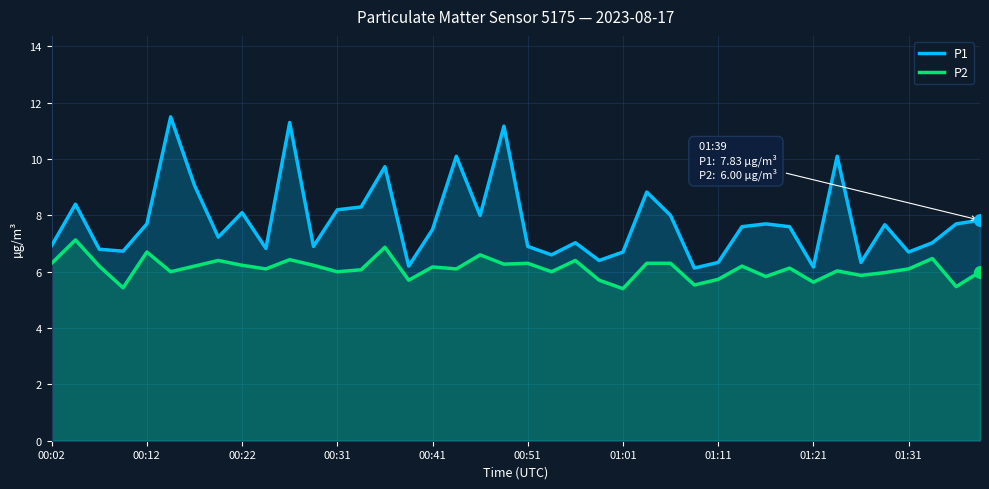

Which series has the largest total across all categories?

P1